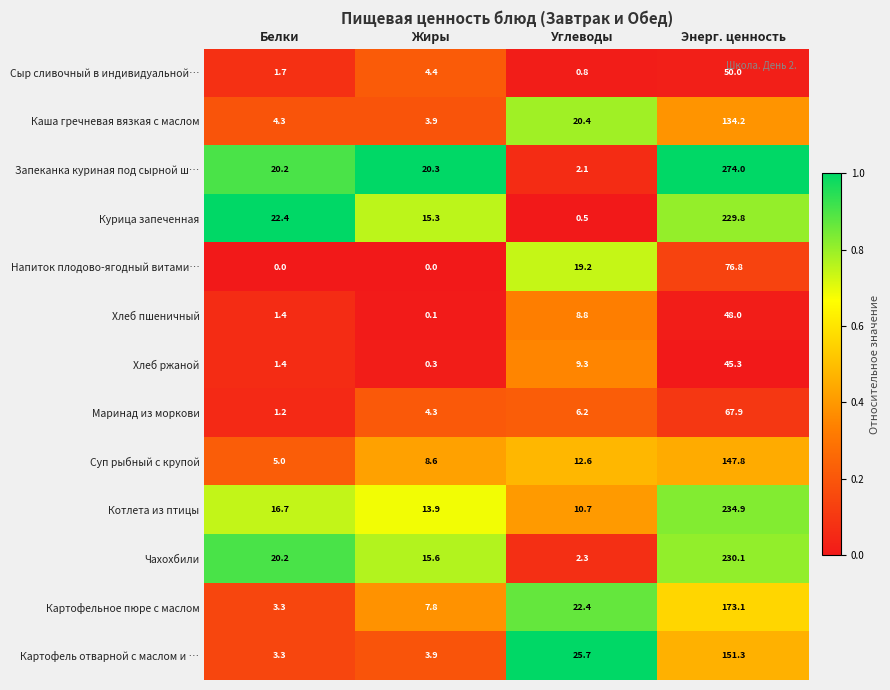

At which category is the sum across all series the highest?

Энерг. ценность